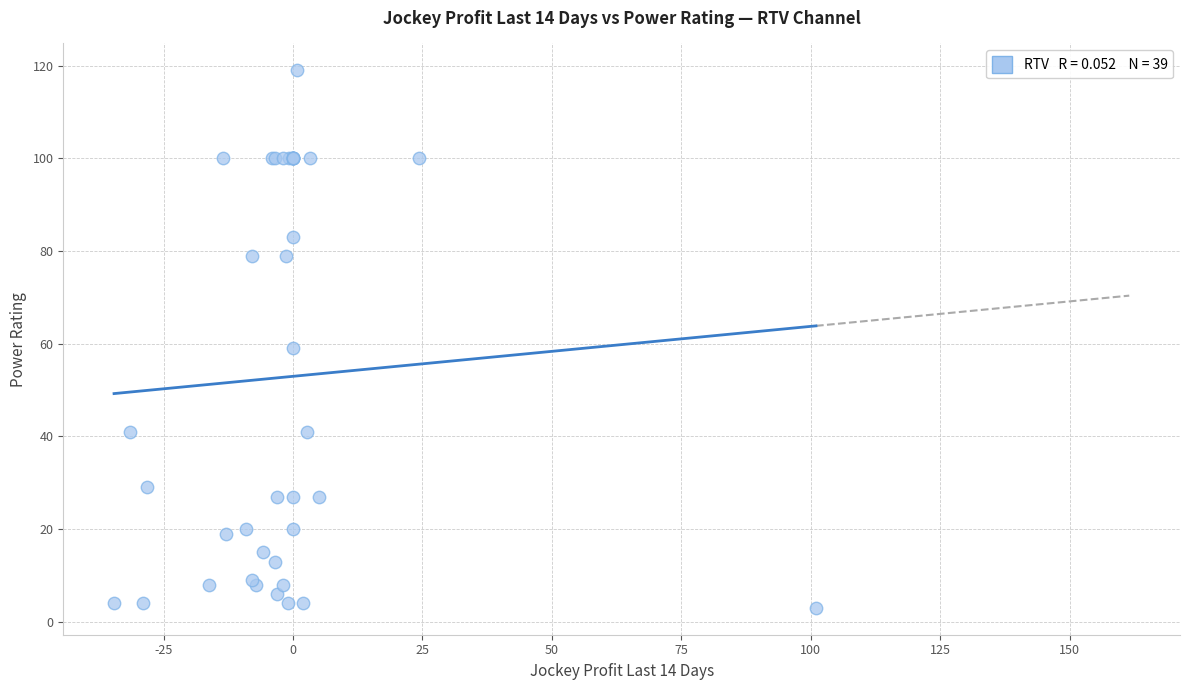

What Y value in the scatter plot is closest to 61?

59